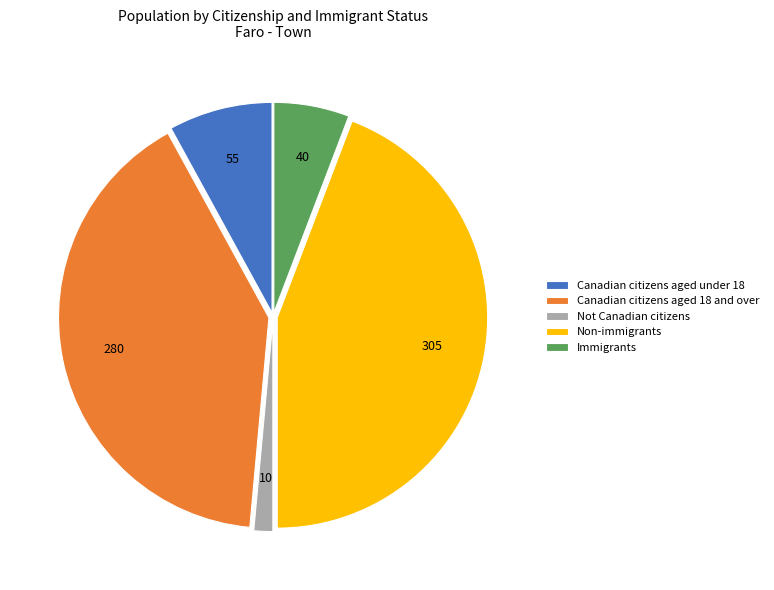

Approximately how many times larger is the value at Canadian citizens aged 18 and over compared to Canadian citizens aged under 18?

5.1